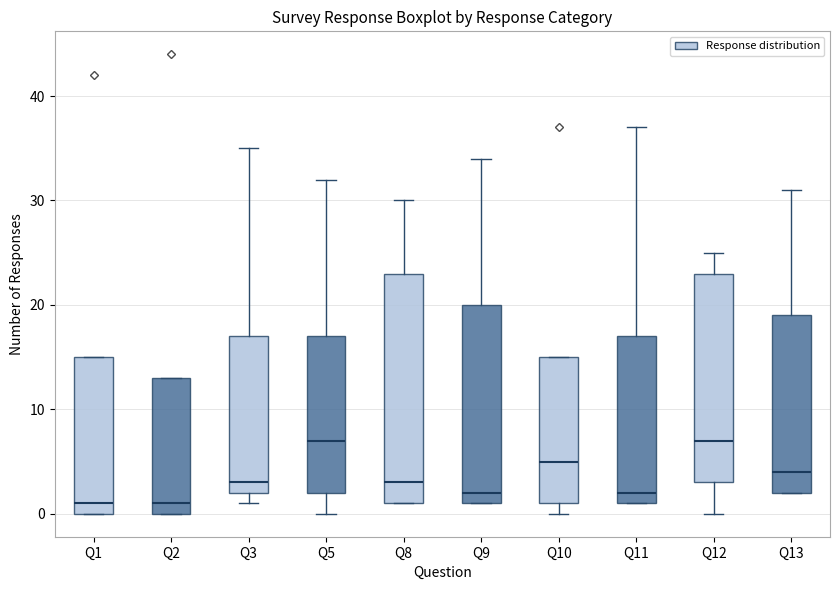

Reading left to right, read every box against the y-axis: the position of its median line, the range the box covers, and the ends of its whiskers. The values are not printed on the chart, so give them approximately, as read against the axis.

Q1: median 1, box 0 to 15, whiskers 0 to 15
Q2: median 1, box 0 to 13, whiskers 0 to 13
Q3: median 3, box 2 to 17, whiskers 1 to 35
Q5: median 7, box 2 to 17, whiskers 0 to 32
Q8: median 3, box 1 to 23, whiskers 1 to 30
Q9: median 2, box 1 to 20, whiskers 1 to 34
Q10: median 5, box 1 to 15, whiskers 0 to 15
Q11: median 2, box 1 to 17, whiskers 1 to 37
Q12: median 7, box 3 to 23, whiskers 0 to 25
Q13: median 4, box 2 to 19, whiskers 2 to 31